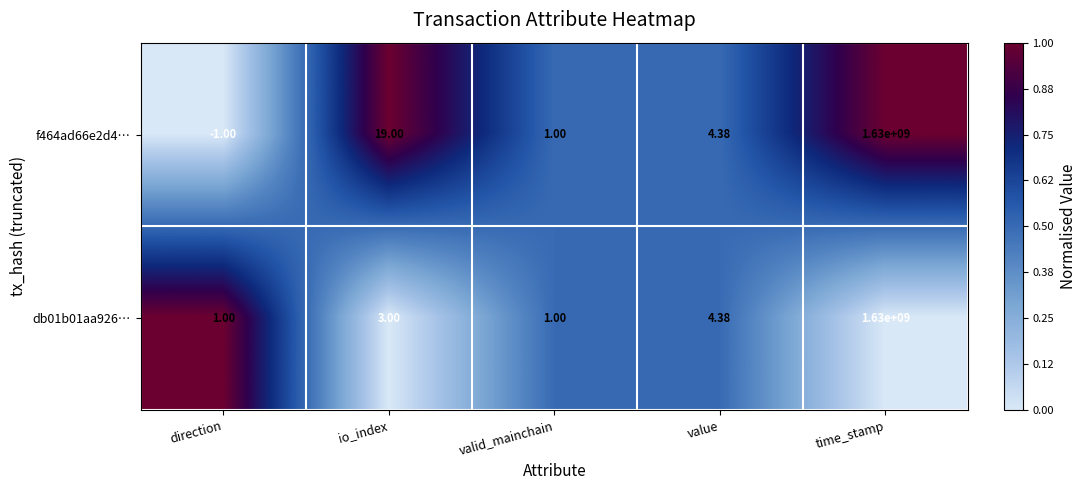

How many values in the db01b01aa926… series are below 3?

2